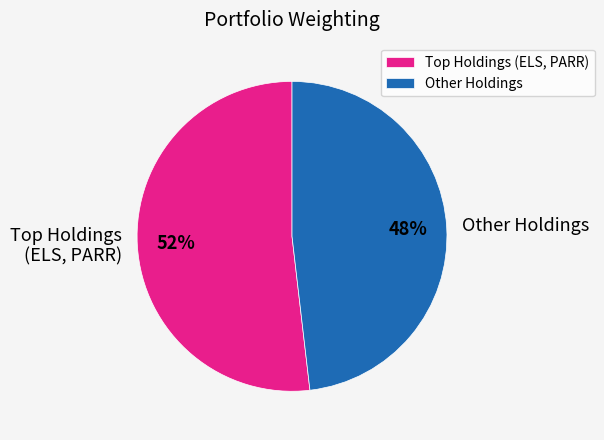

To the nearest percent, what percentage of the pie is Other Holdings?

48%